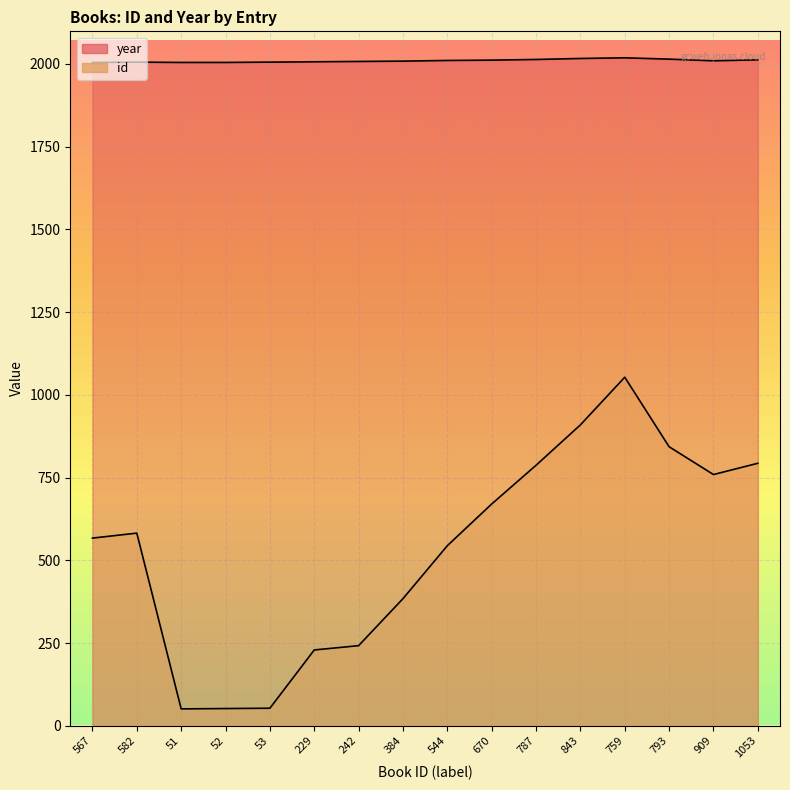

Read the year value at 843, to the nearest 5.

2015